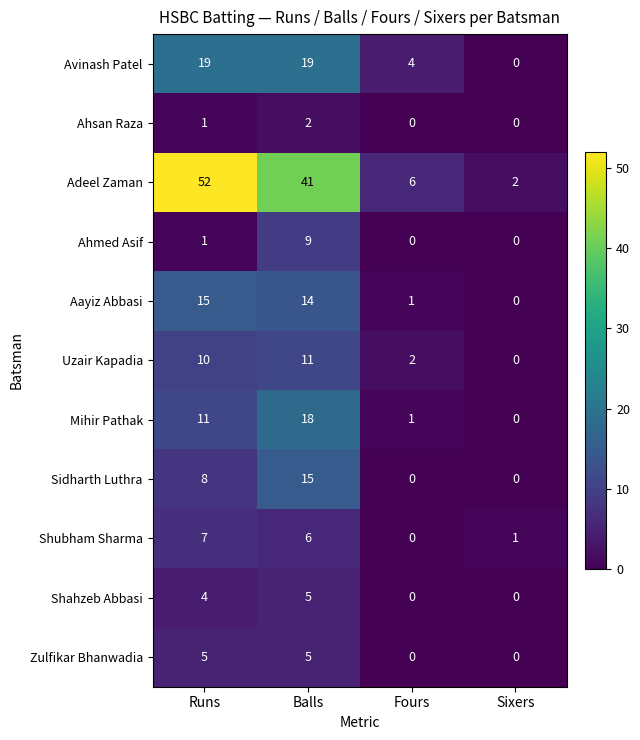

Count the number of data series in this chart.

11